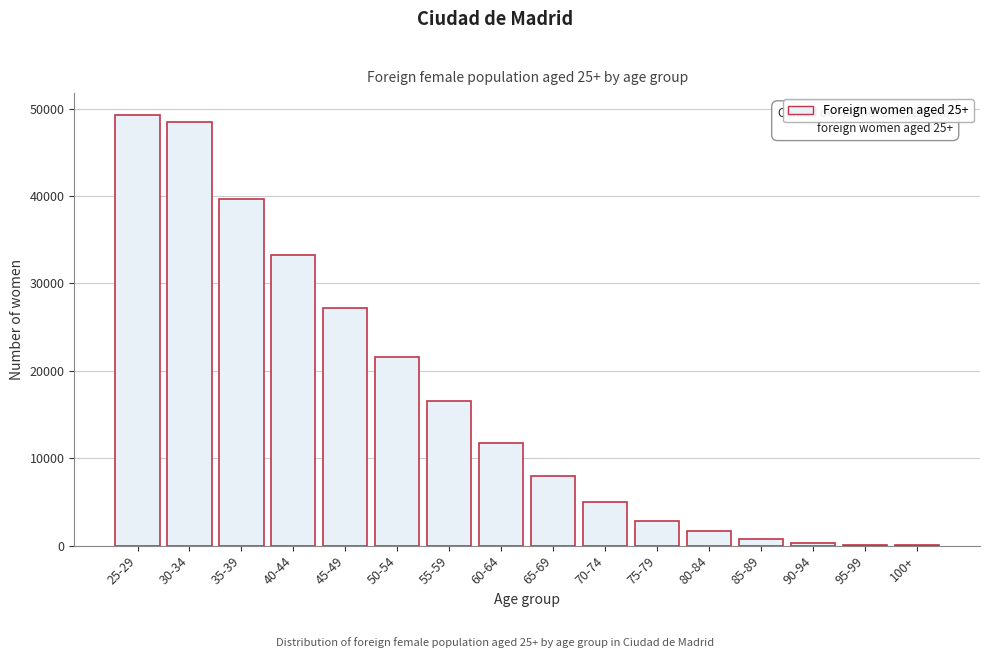

What is the greatest value displayed?

49298